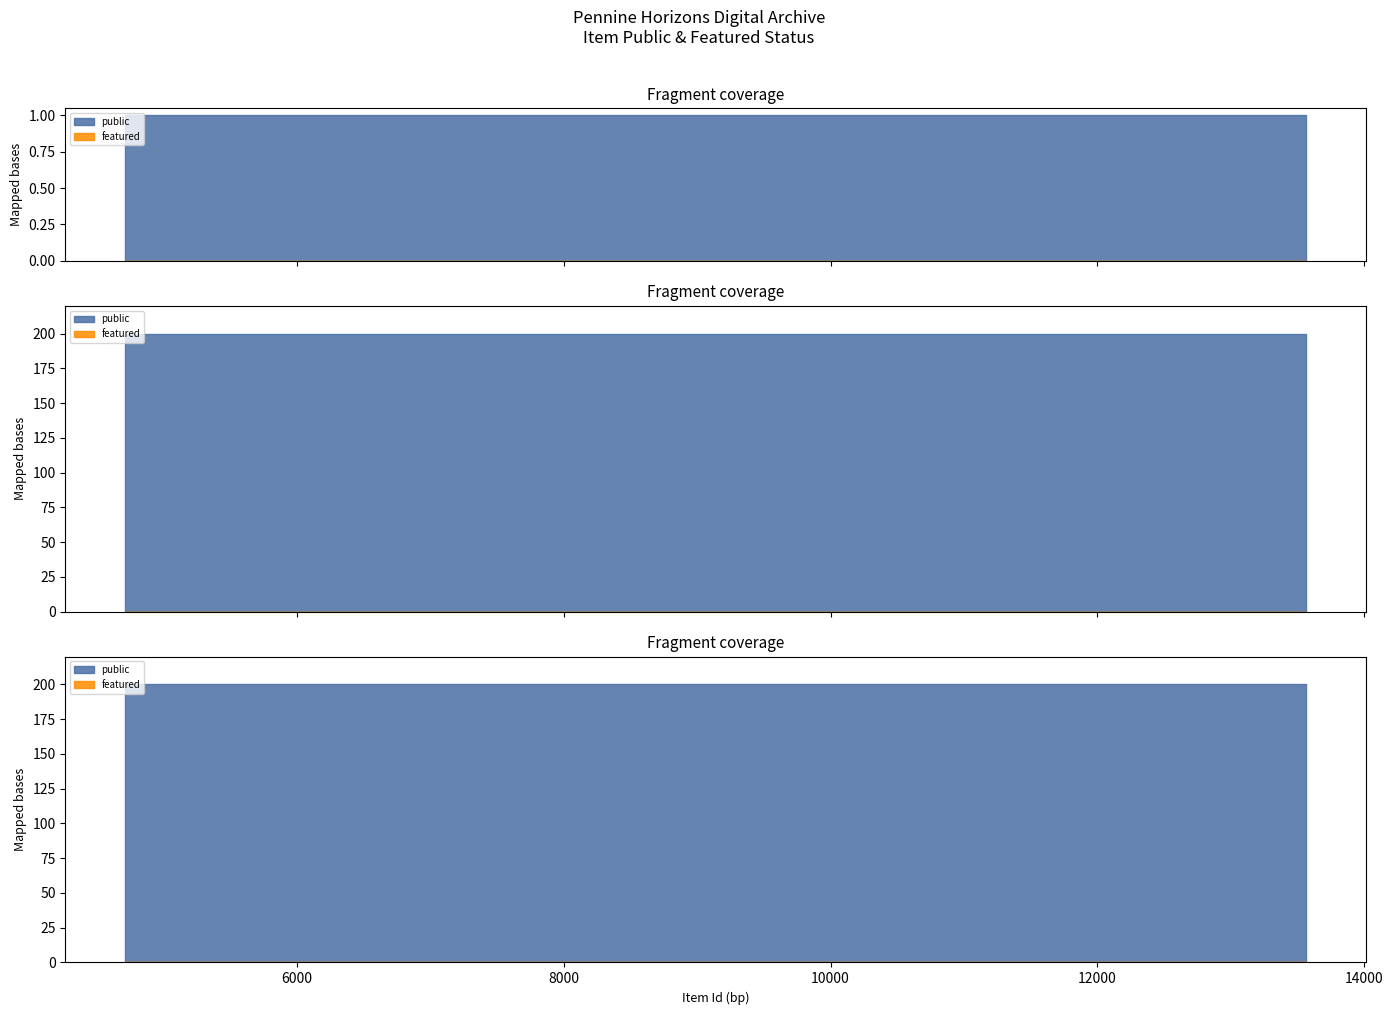

Does the chart have visible grid lines?

No